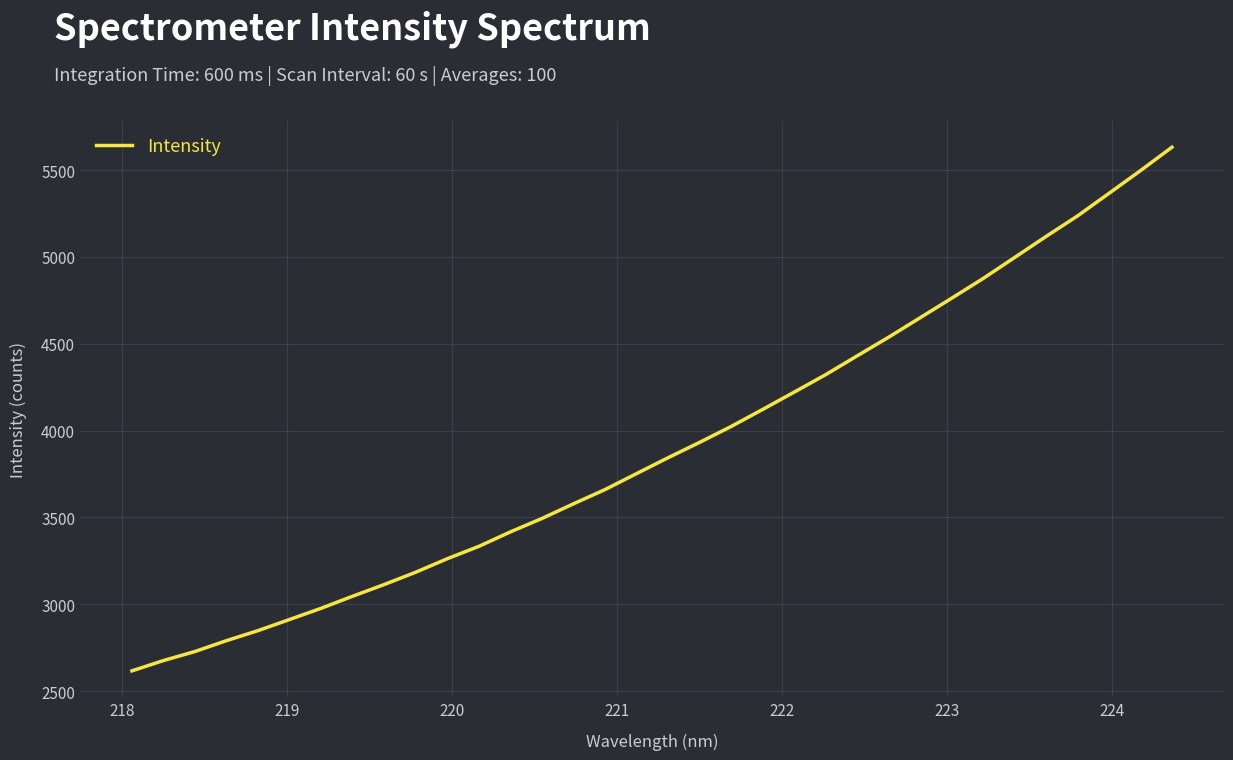

What is the difference between the maximum and minimum values?

3014.6